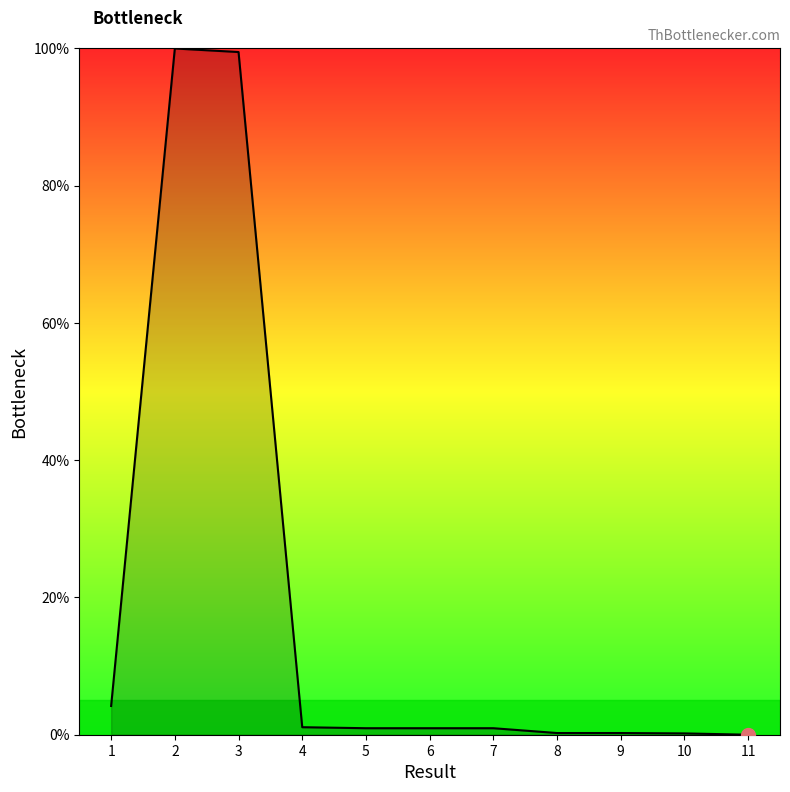

What is the approximate value at 3?

99.5